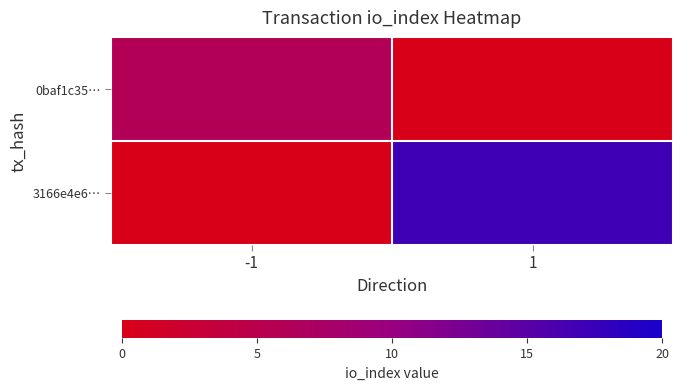

Reading left to right, transcribe all the data shown in this chart.

0baf1c35…: -1=6	1=0
3166e4e6…: -1=0	1=17